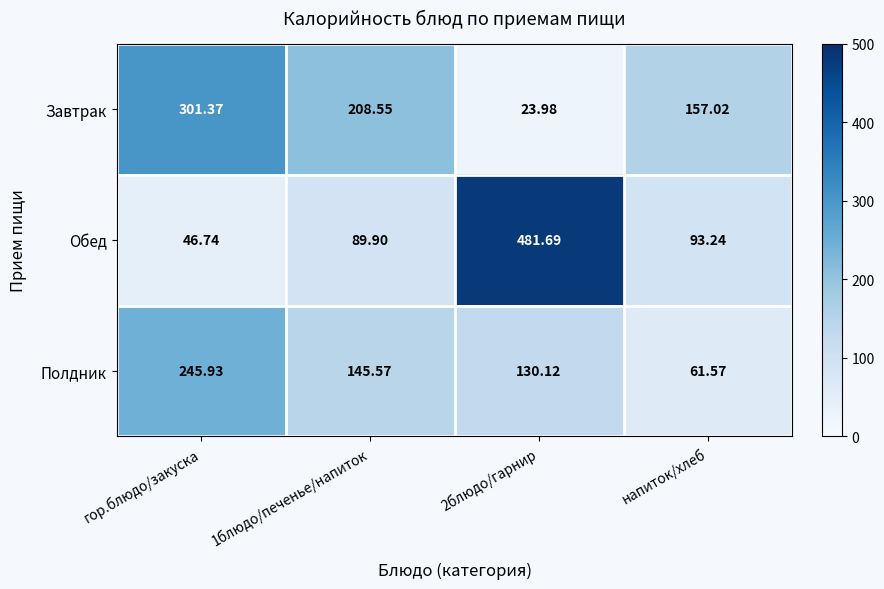

Where does the Полдник series first go above 145?

гор.блюдо/закуска